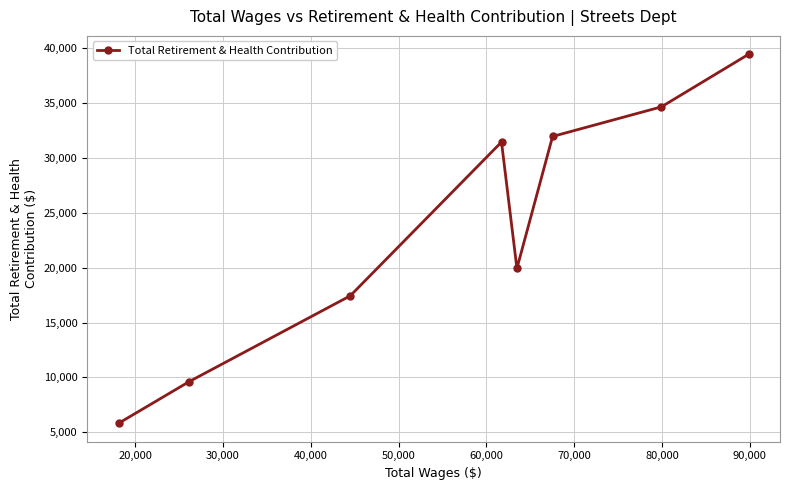

How many points are lower than both their immediate neighbors (excluding endpoints)?

1